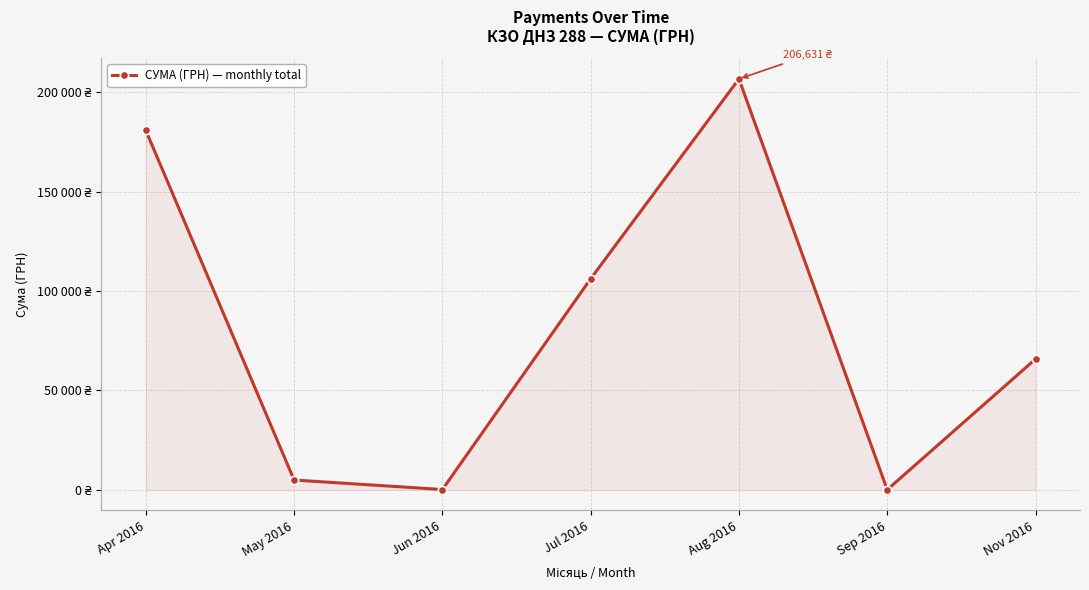

What is the average value?

80645.0